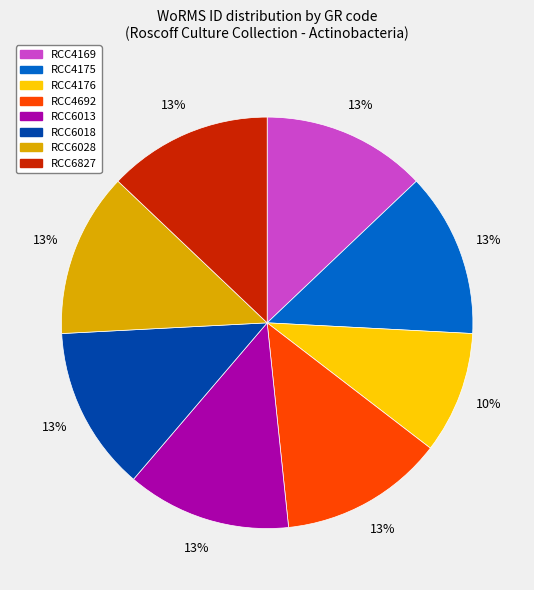

Between RCC4692 and RCC4176, which is larger?

RCC4692